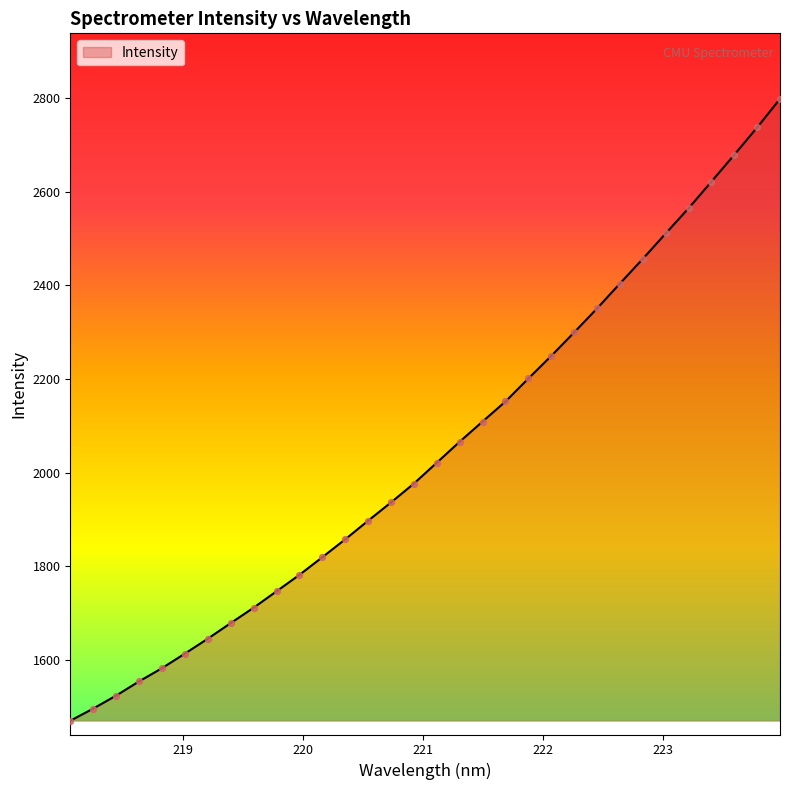

What is the greatest value displayed?

2798.5